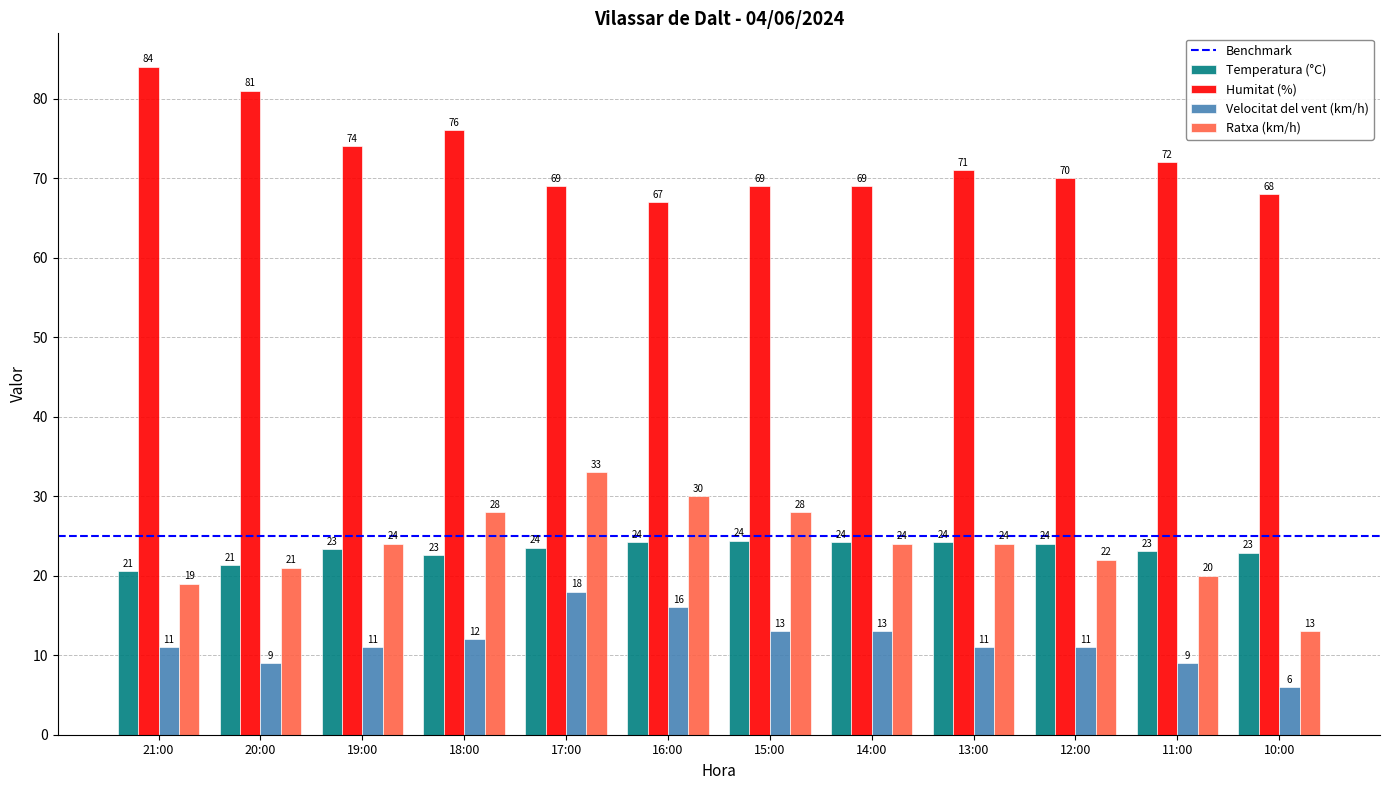

How many values in the Temperatura (°C) series are below 23?

4